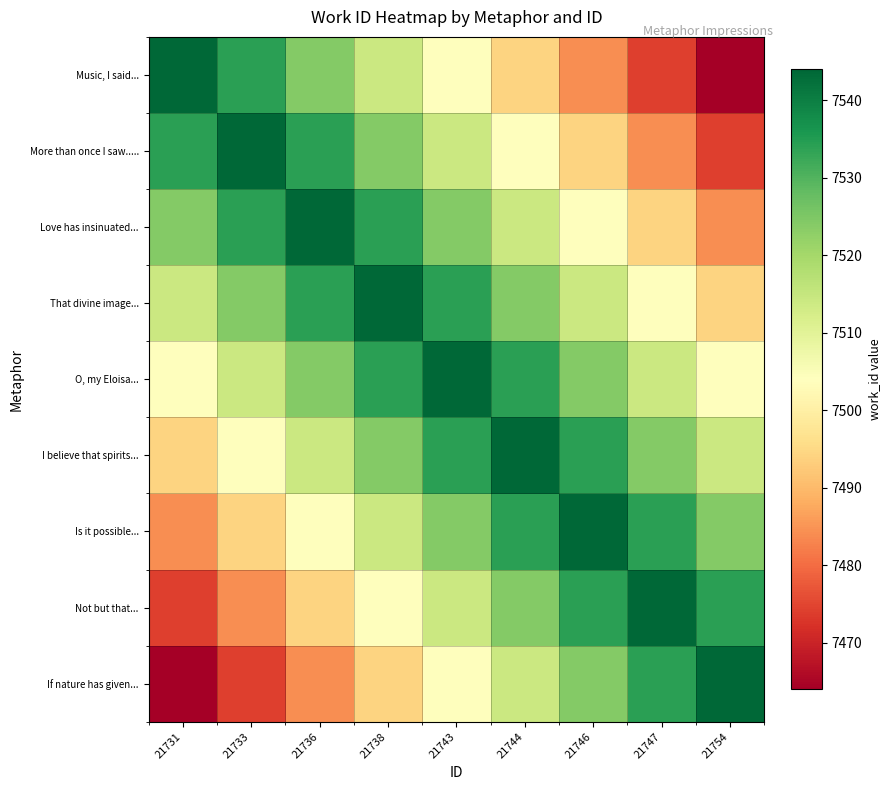

Which series has the largest range (max minus min)?

Music, I said...